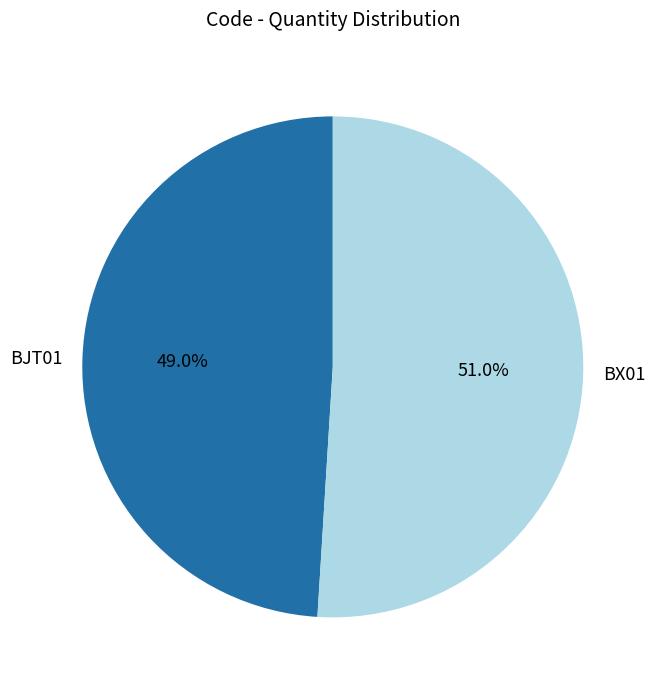

To the nearest percent, what is the difference between the largest and smallest slice percentages?

2%